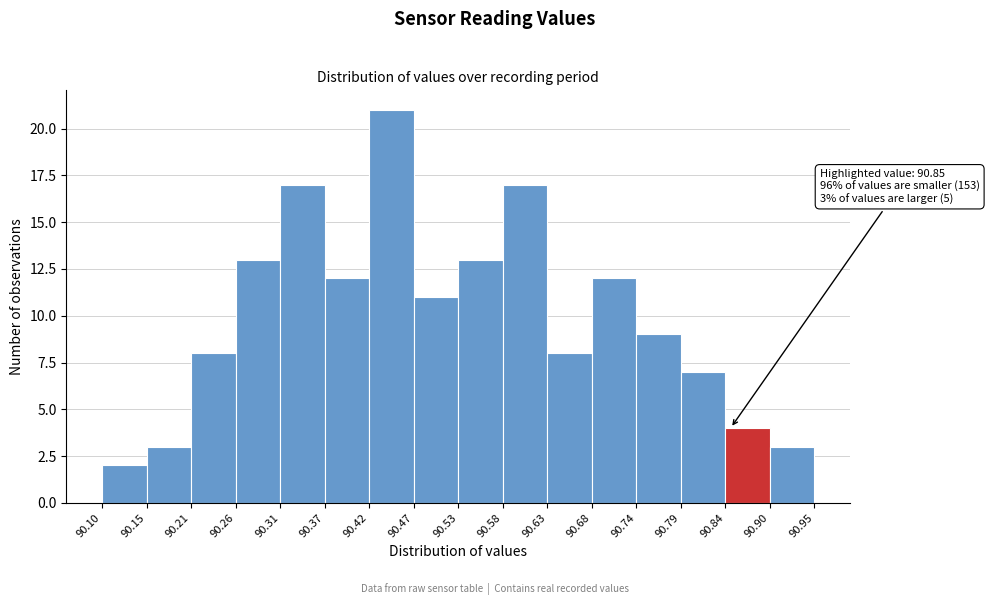

Which range on the x-axis has the tallest bar?

90.42 to 90.47